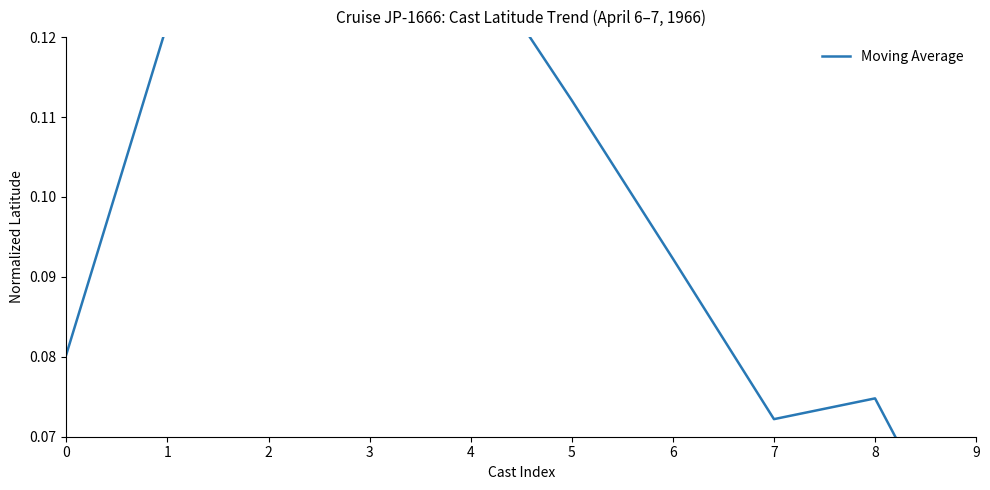

What is the sum of the values at 3 and 4?

0.3